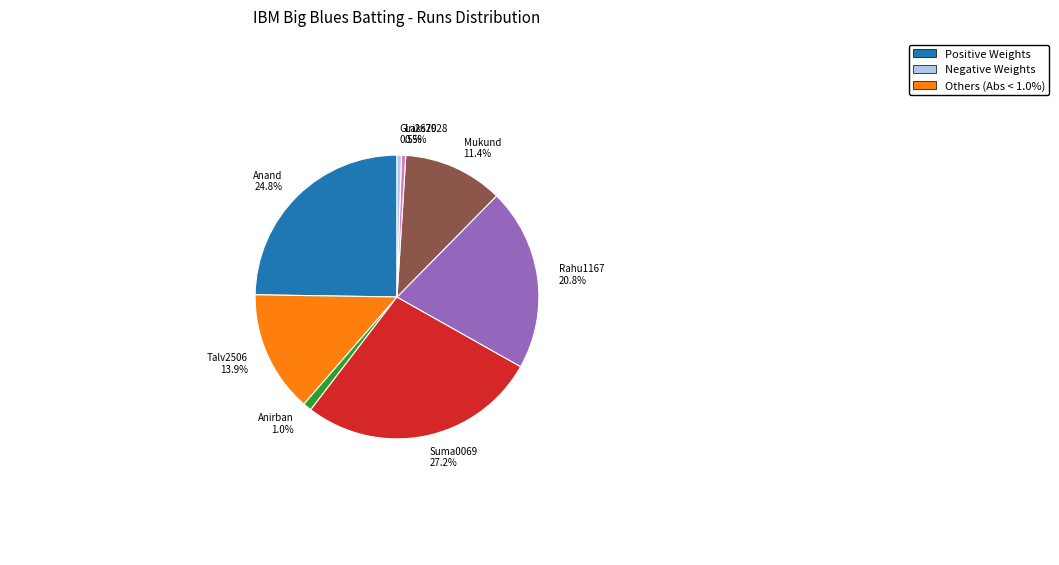

How many segments does this pie chart have?

8